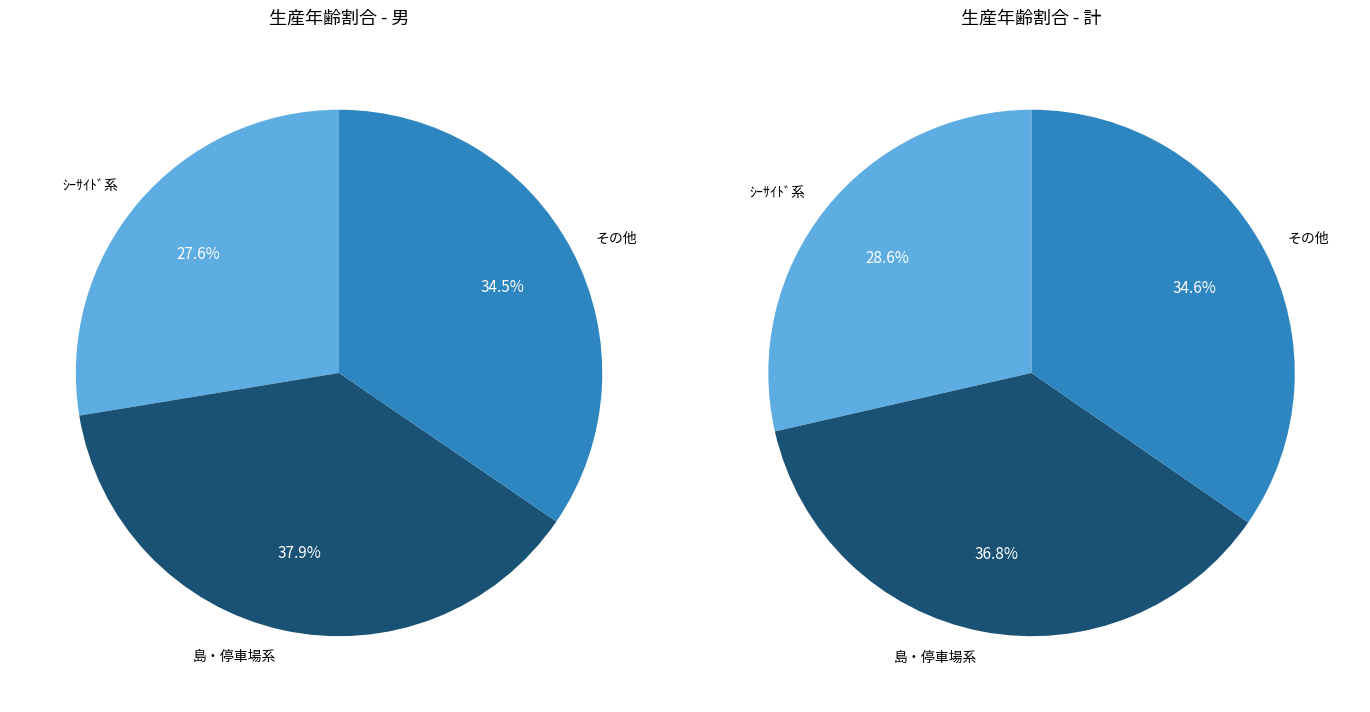

Which series has the widest spread of values?

男